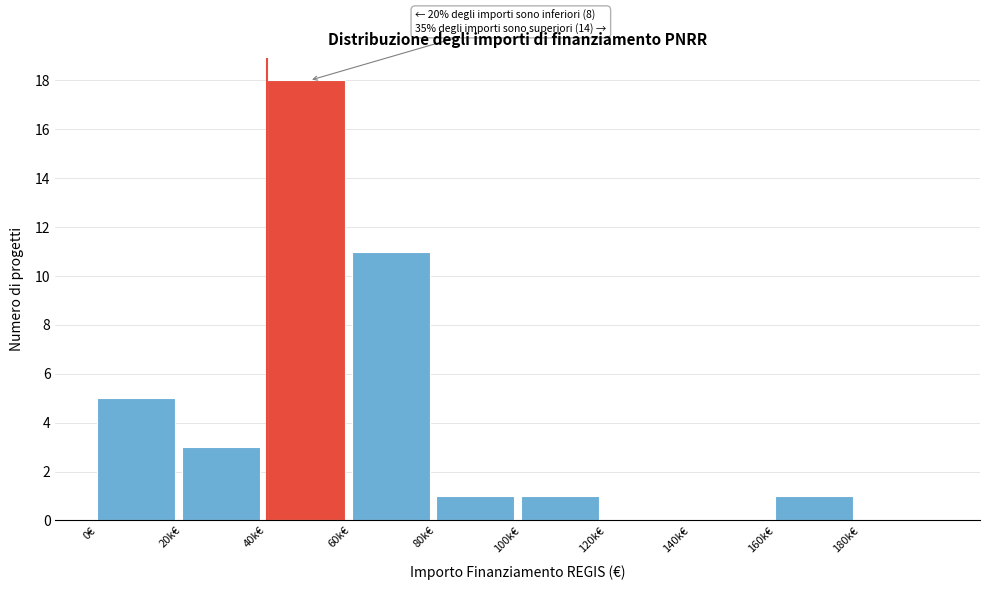

Reading right to left, what are all the values shown in this chart?

180k€=0	160k€=1	140k€=0	120k€=0	100k€=1	80k€=1	60k€=11	40k€=18	20k€=3	0€=5